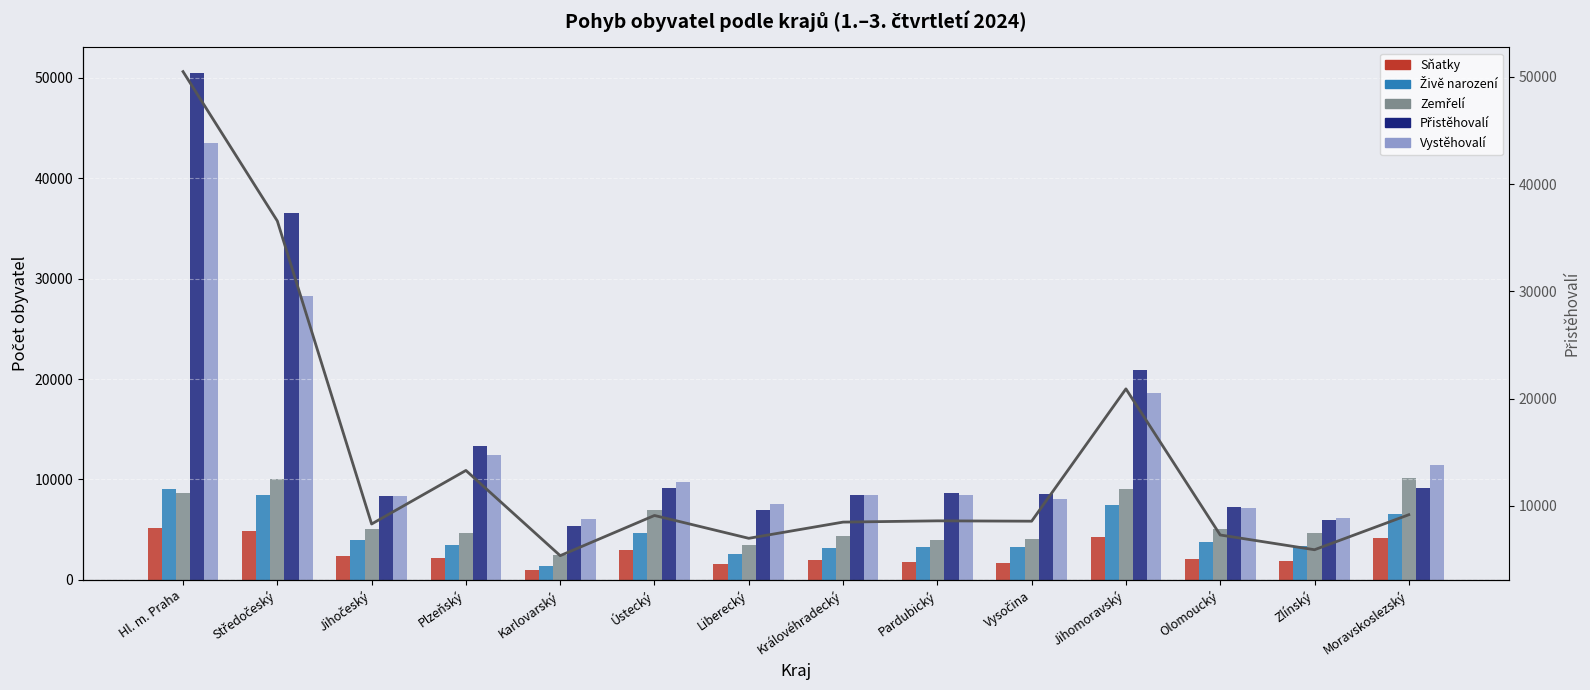

What is the minimum value for Zemřelí?

2470